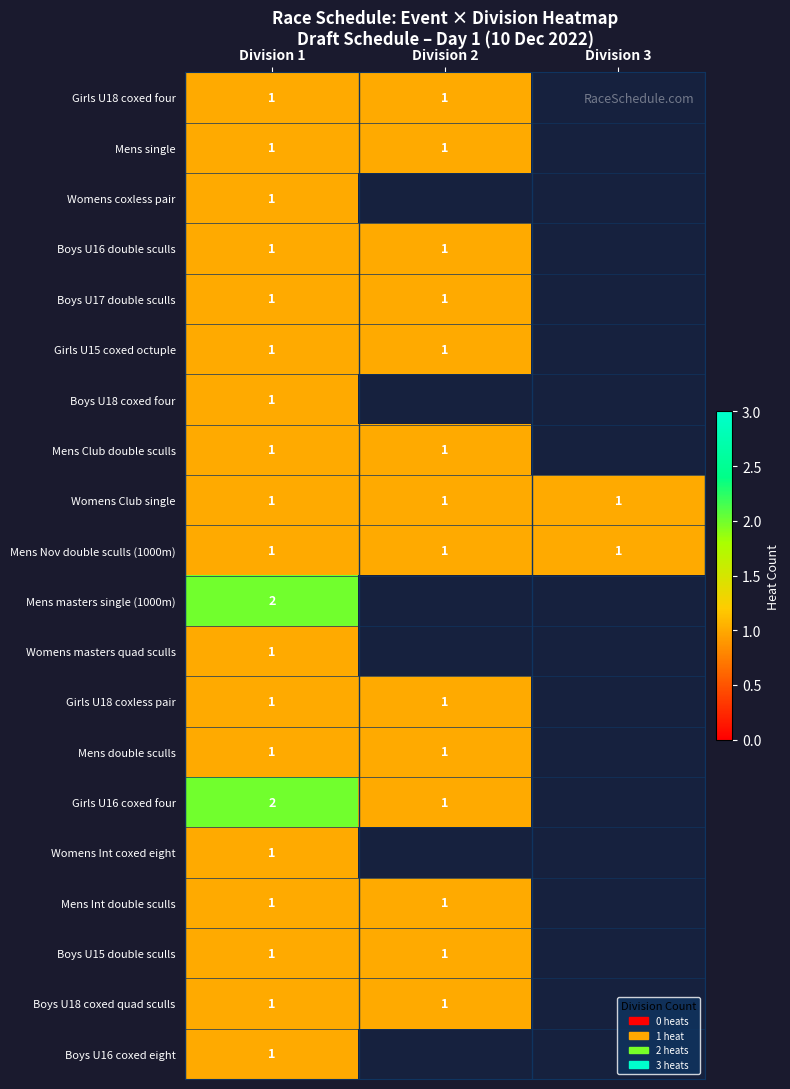

What is the sum of all Womens Club single values?

3